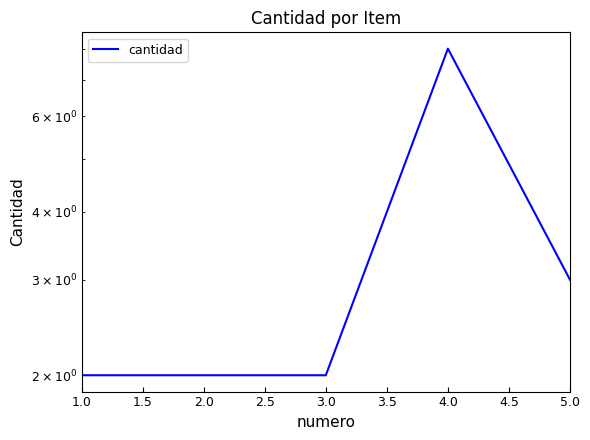

Count the number of values greater than 2.

2